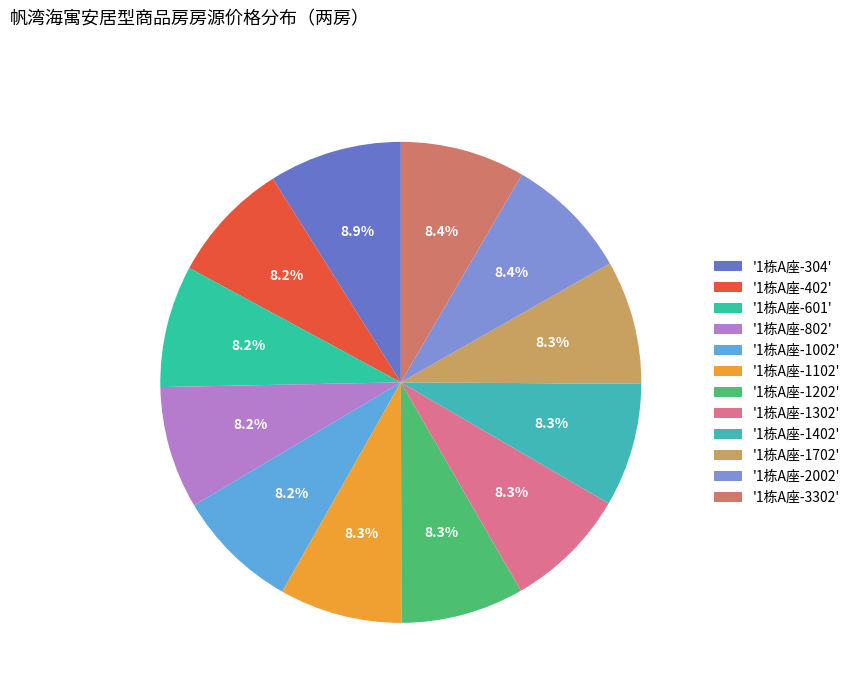

Which slice is the largest?

'1栋A座-304'